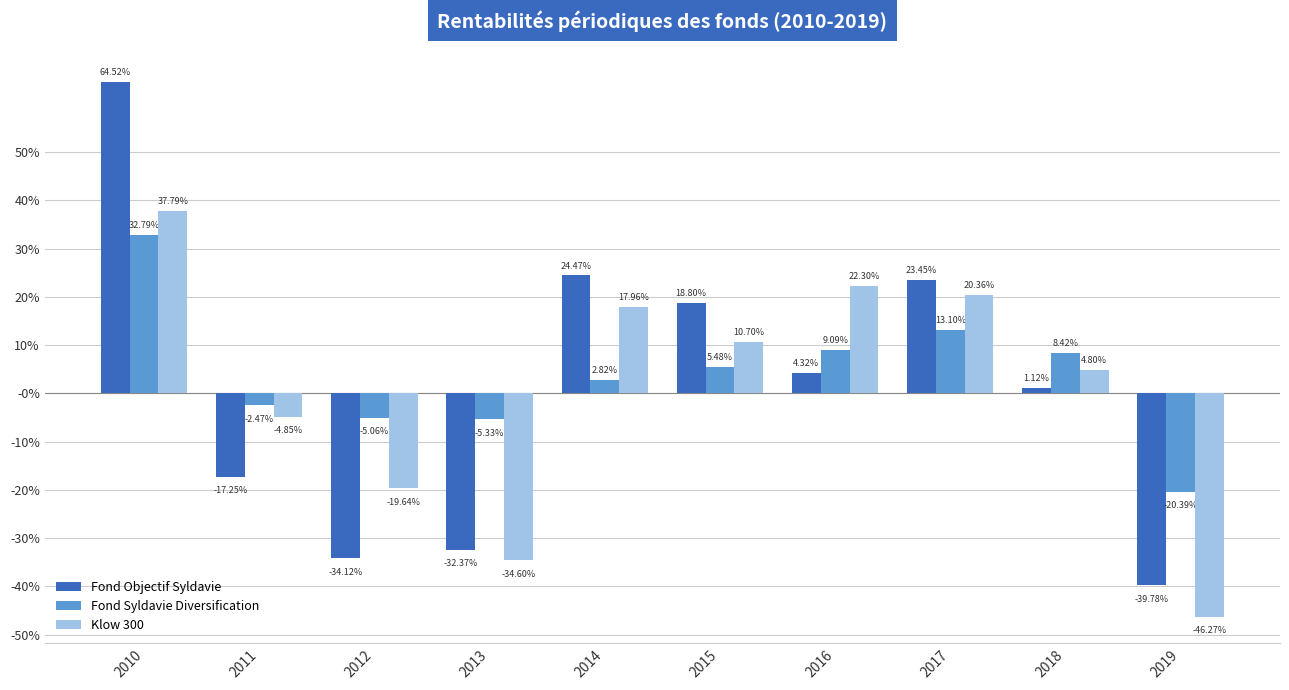

What are all the series names shown in the legend?

Fond Objectif Syldavie, Fond Syldavie Diversification, Klow 300